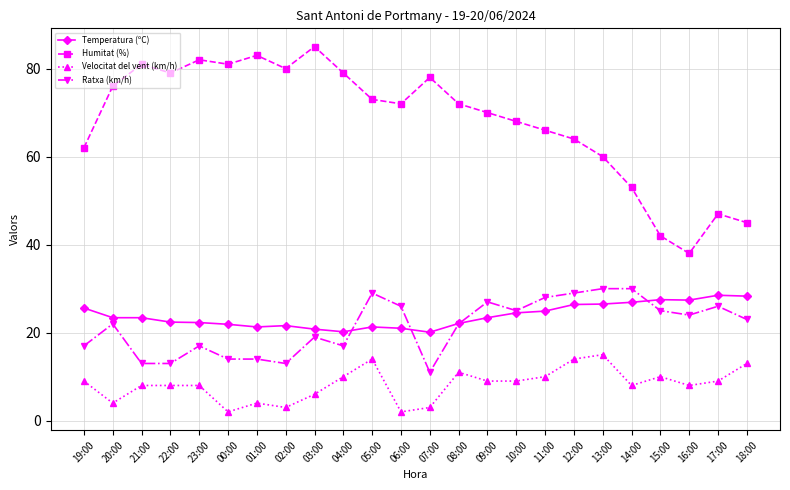

List the series in order of their peak value, lowest first.

Velocitat del vent (km/h), Temperatura (ºC), Ratxa (km/h), Humitat (%)